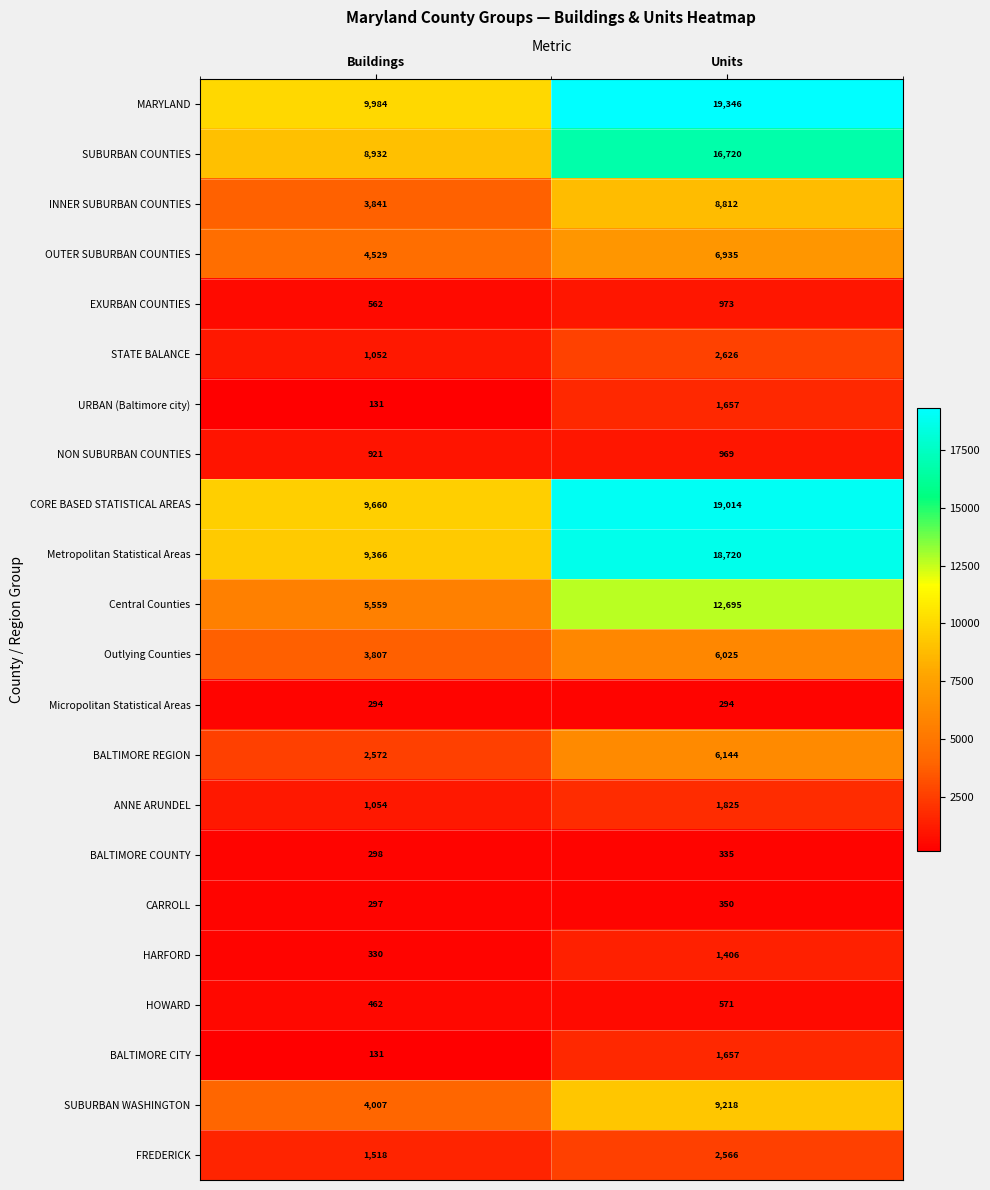

What is the difference between the highest and lowest values at Units?

19052